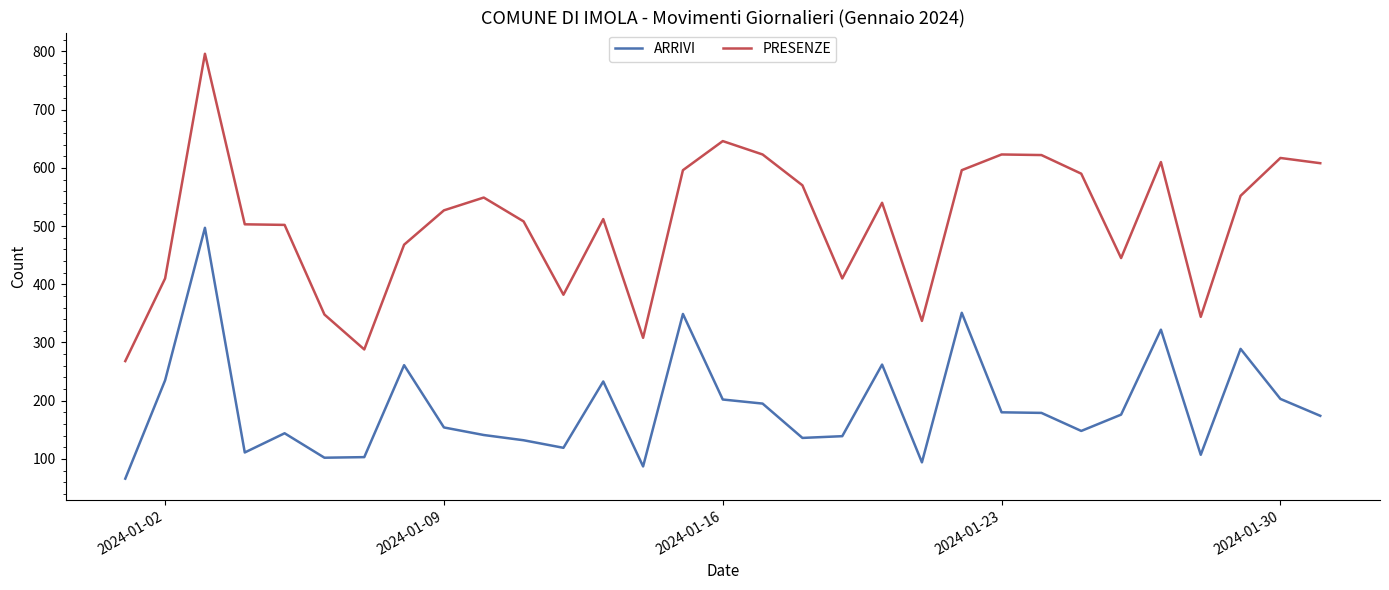

True or false: ARRIVI and PRESENZE cross at least once.

False